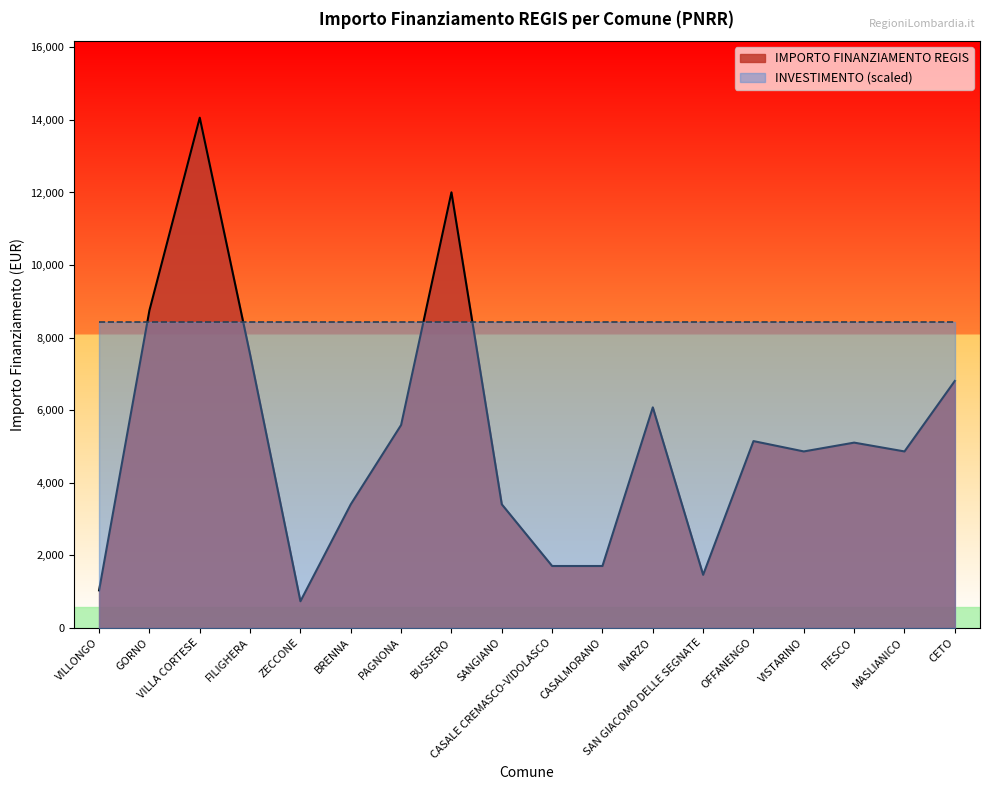

Rank the categories by value from lowest to highest.

ZECCONE, VILLONGO, SAN GIACOMO DELLE SEGNATE, CASALE CREMASCO-VIDOLASCO, CASALMORANO, BRENNA, SANGIANO, VISTARINO, MASLIANICO, FIESCO, OFFANENGO, PAGNONA, INARZO, CETO, FILIGHERA, GORNO, BUSSERO, VILLA CORTESE